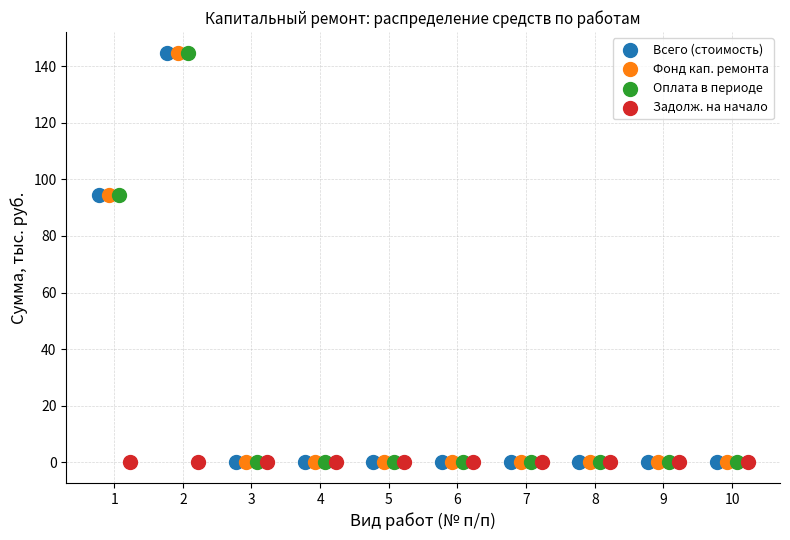

What are all the series names shown in the legend?

Всего (стоимость), Фонд кап. ремонта, Оплата в периоде, Задолж. на начало